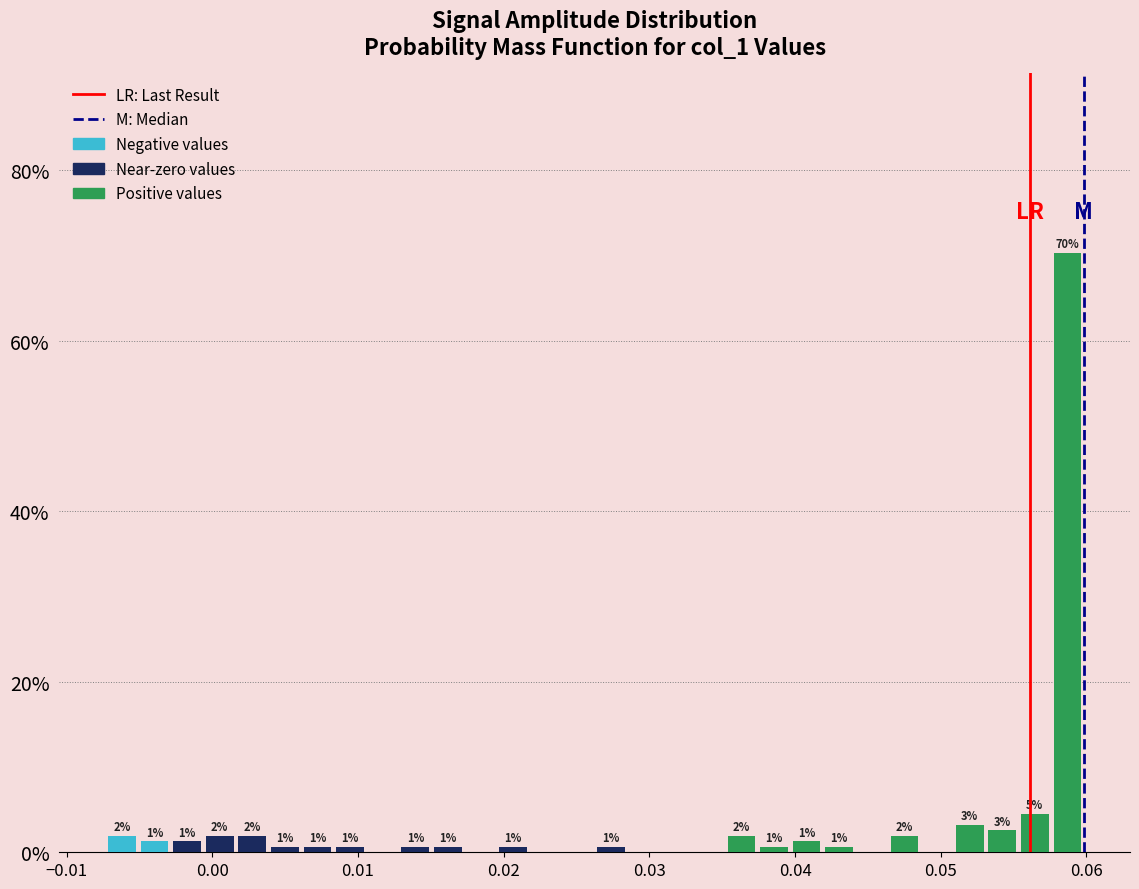

Read against the x-axis, roughly where is the centre of the tallest bar?

0.059